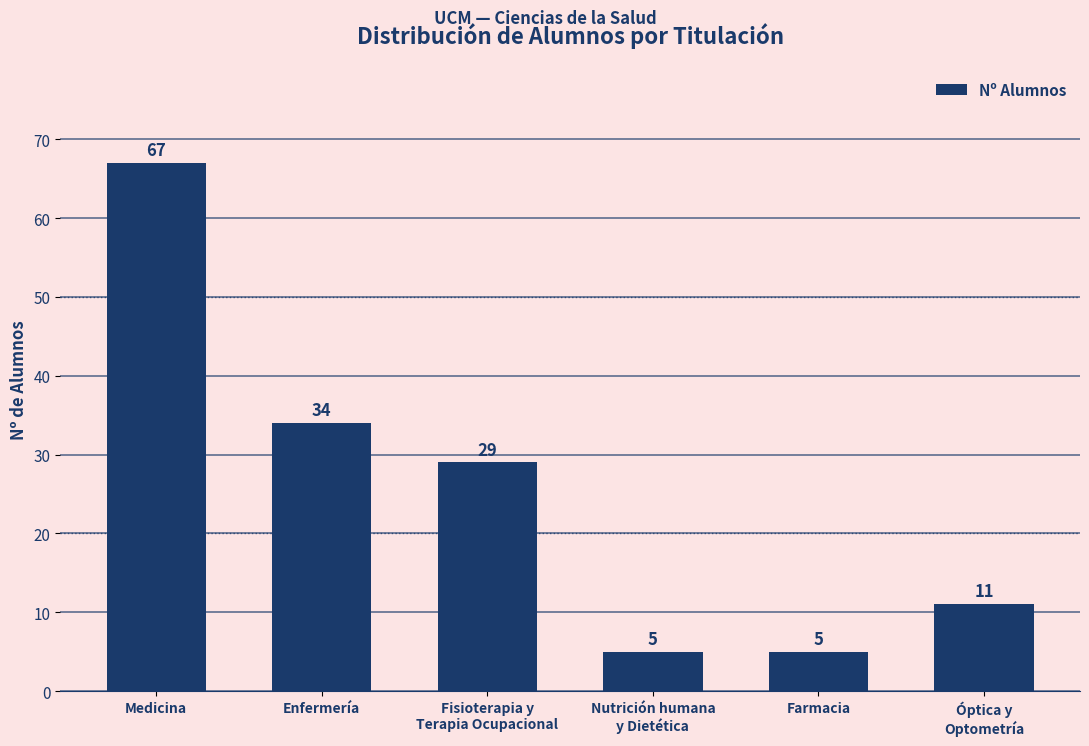

What is the minimum value shown in the chart?

5